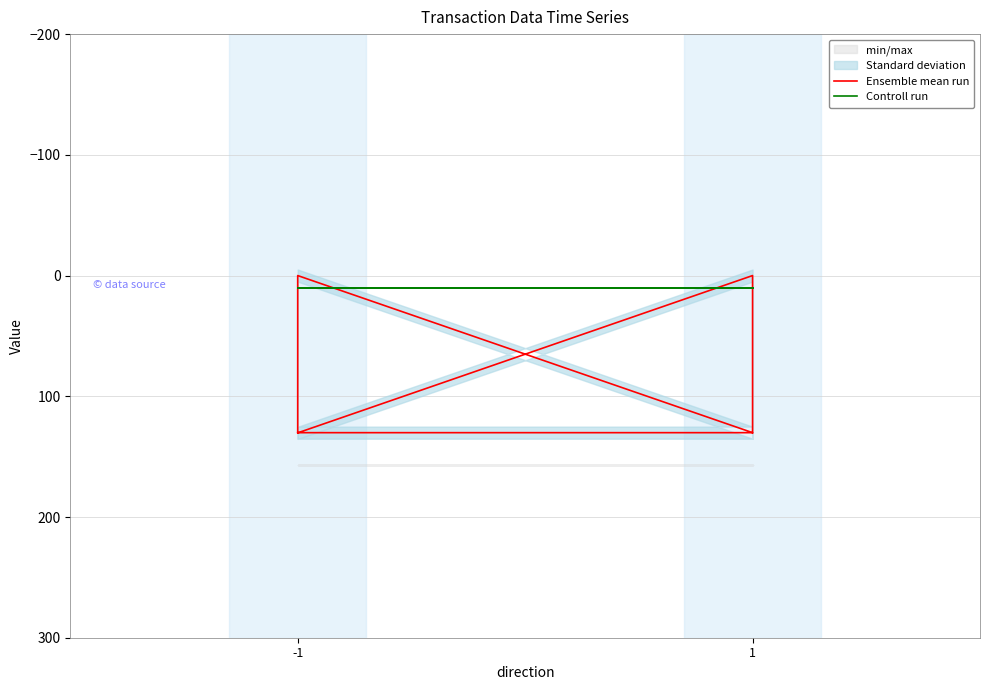

Reading left to right, transcribe all the data shown in this chart.

Ensemble mean run: 130.1	130.1	0.0	130.3	0.0	130.3
Controll run: 10.0	10.0	10.0	10.0	10.0	10.0